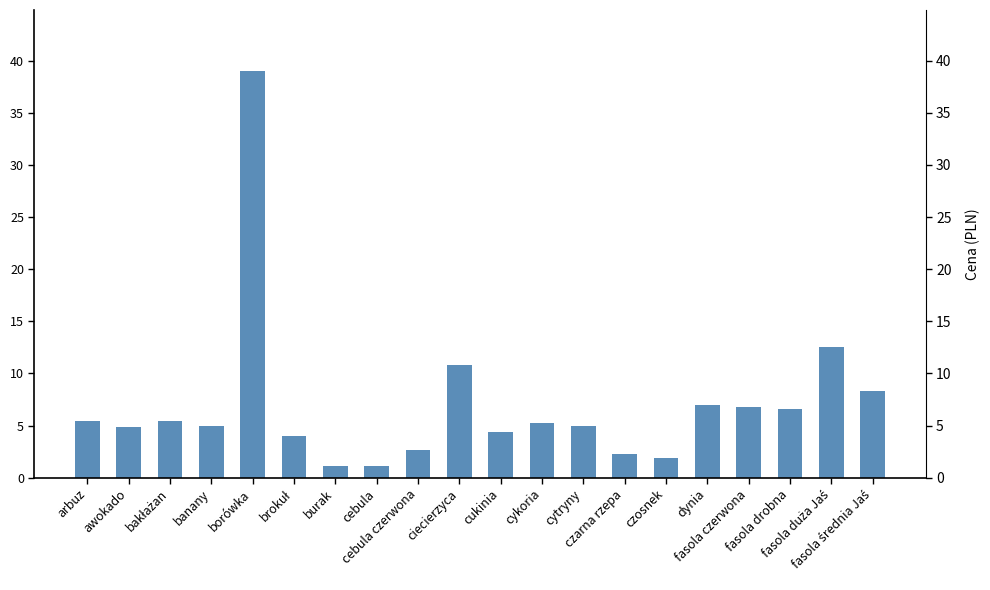

Reading left to right, list all the values displayed in this chart.

arbuz=5.4	awokado=4.9	bakłażan=5.4	banany=5.0	borówka=39.0	brokuł=4.0	burak=1.1	cebula=1.1	cebula czerwona=2.7	ciecierzyca=10.8	cukinia=4.4	cykoria=5.2	cytryny=5.0	czarna rzepa=2.3	czosnek=1.9	dynia=7.0	fasola czerwona=6.8	fasola drobna=6.6	fasola duża Jaś=12.5	fasola średnia Jaś=8.3